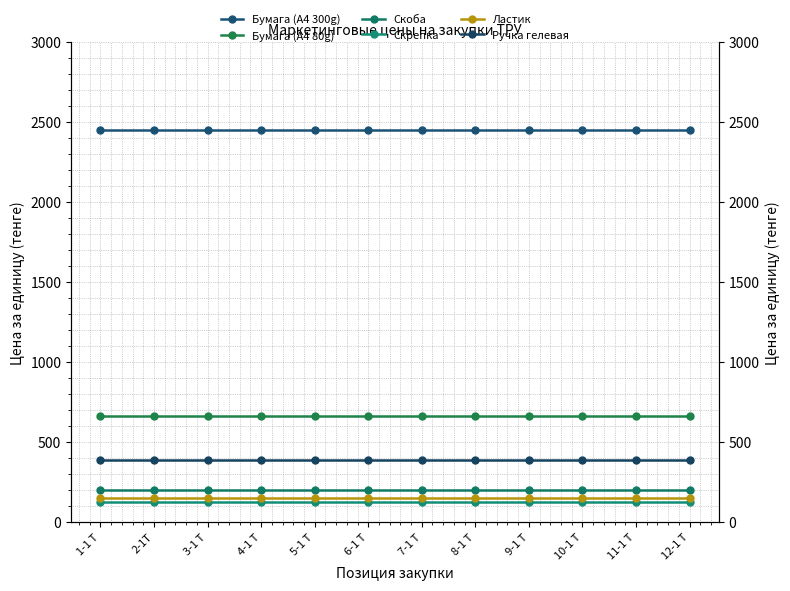

What is the average value of the Бумага (A4 300g) series?

2450.9